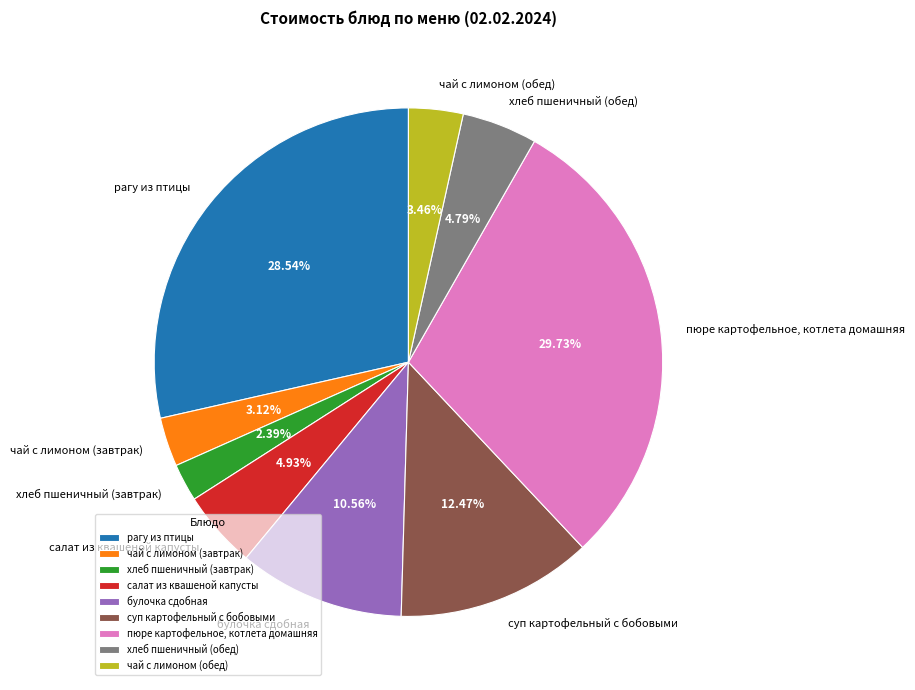

What portion of the pie excludes пюре картофельное, котлета домашняя?

70.3%